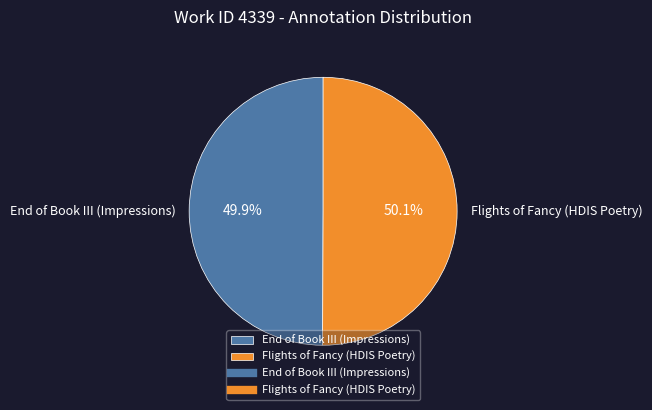

The End of Book III (Impressions) slice represents 50% of the pie. True or false?

True